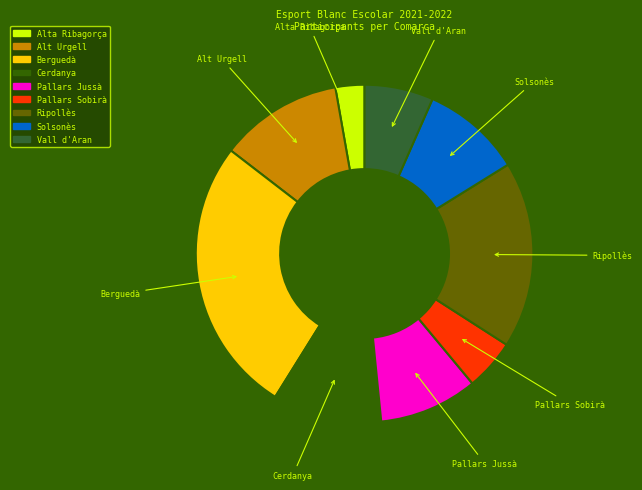

Is there any slice that represents more than half of the pie?

No